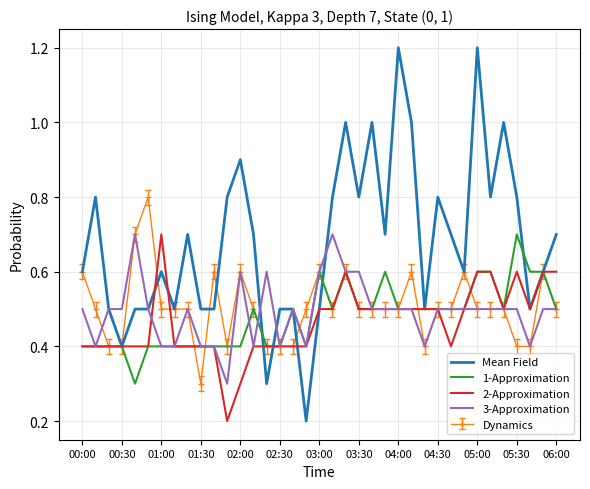

True or false: Mean Field has more than 1 points higher than both neighbors.

True